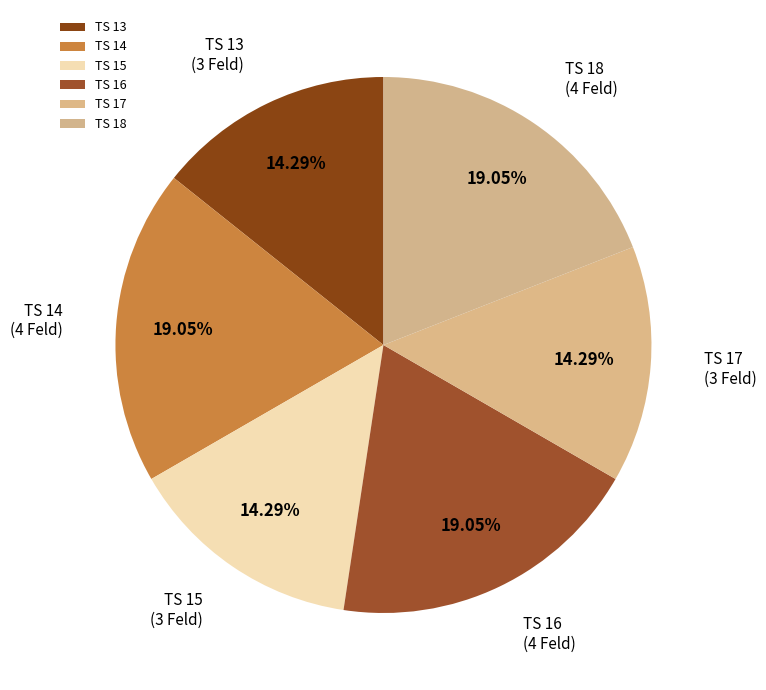

How many segments does this pie chart have?

6